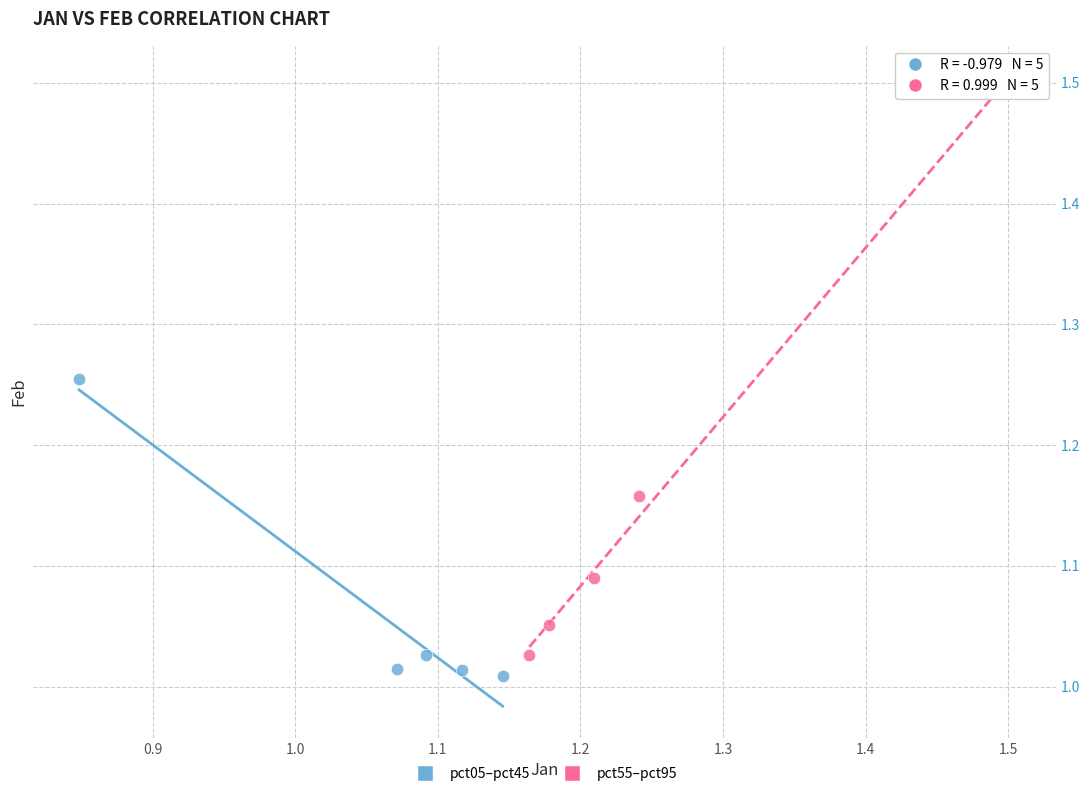

Which series contains the highest Y value?

pct55–pct95